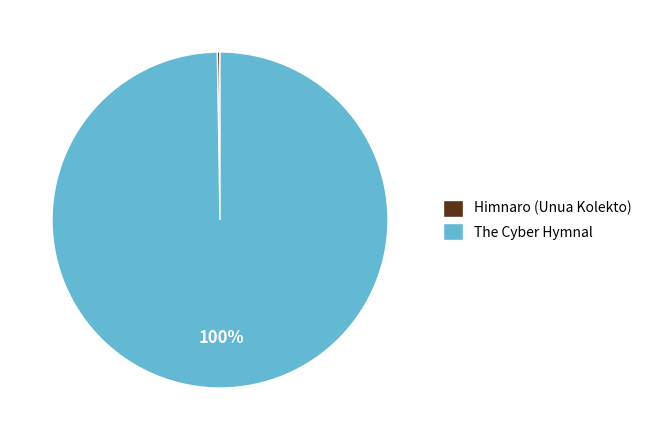

What percentage is the The Cyber Hymnal slice, to the nearest percent?

100%